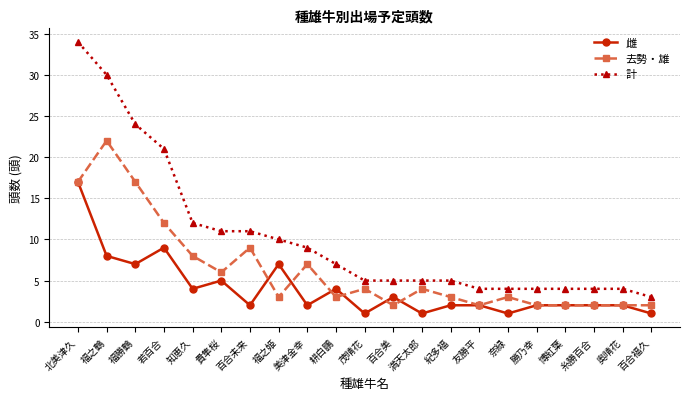

True or false: 雌 and 計 cross at least once.

False